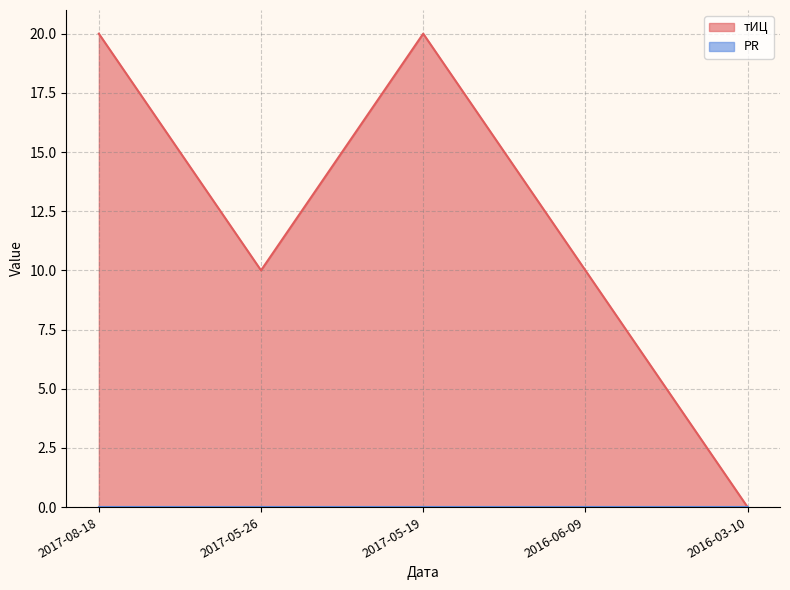

What is the sum of all values?

60